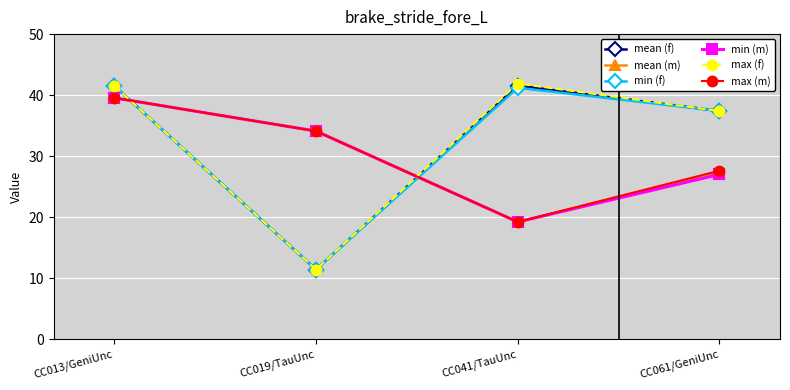

At which category is the sum across all series the highest?

CC013/GeniUnc